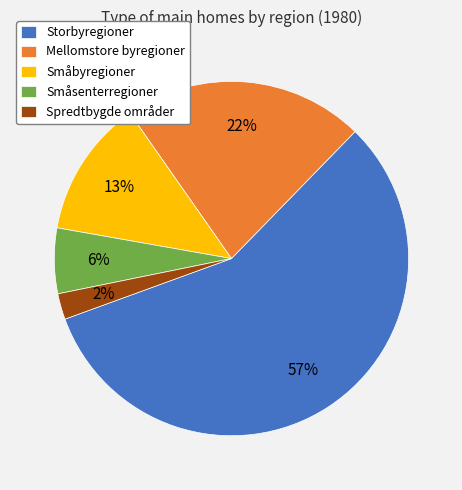

To the nearest percent, what percentage of the pie is Storbyregioner?

57%